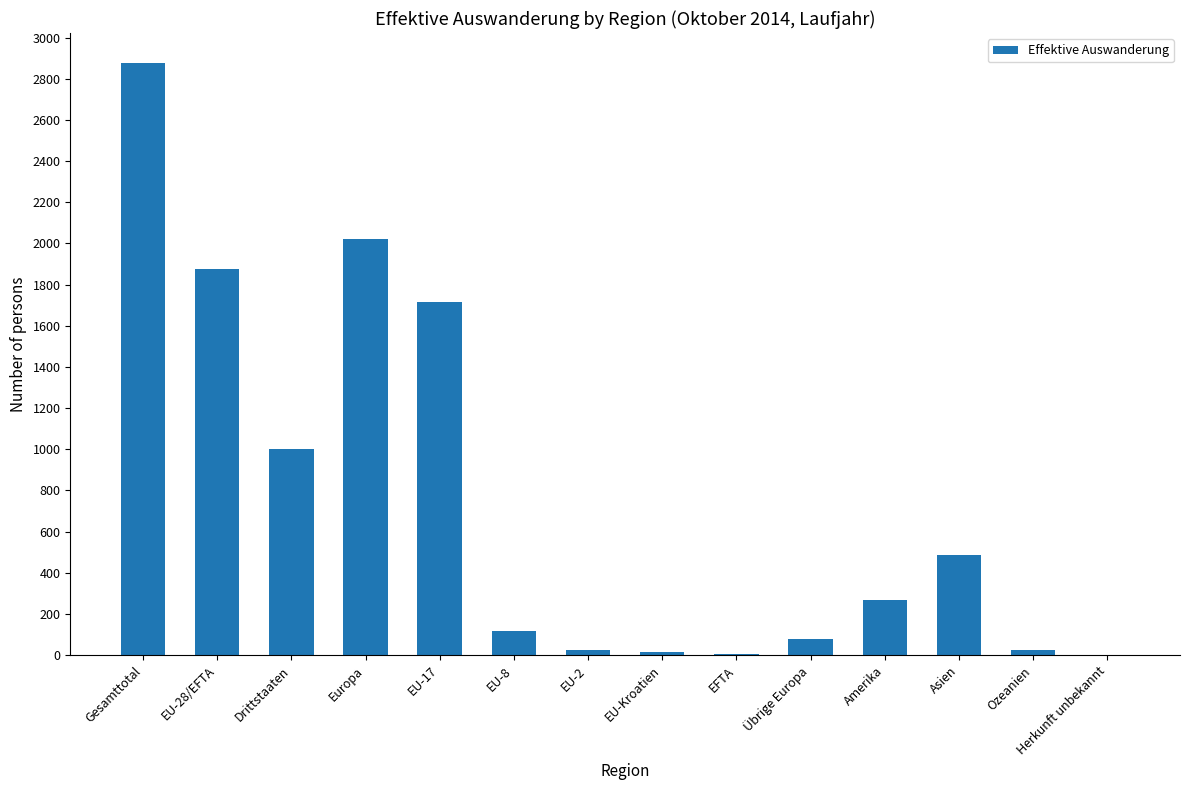

Are the bars horizontal?

No